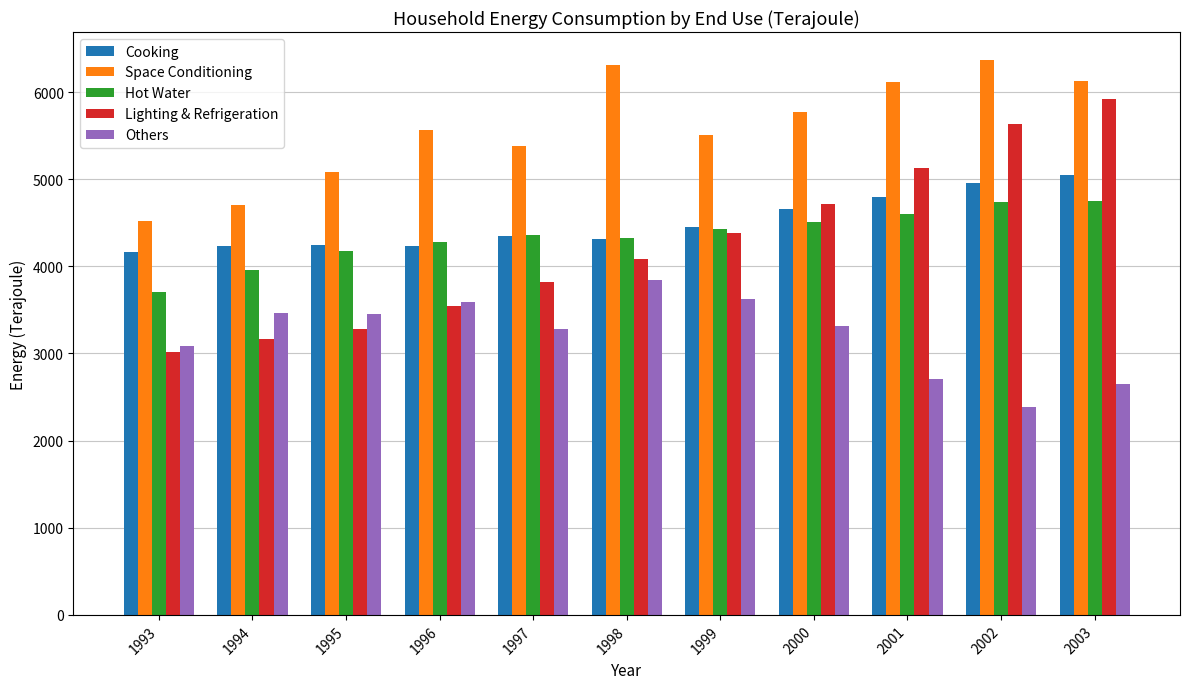

Rank the series by their maximum value, from lowest to highest.

Others, Hot Water, Cooking, Lighting & Refrigeration, Space Conditioning